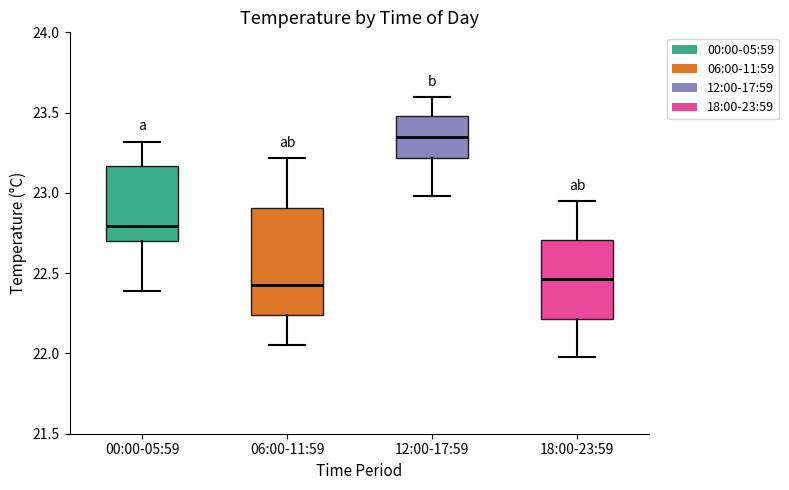

Reading left to right, read every box against the y-axis: the position of its median line, the range the box covers, and the ends of its whiskers. The values are not printed on the chart, so give them approximately, as read against the axis.

00:00-05:59: median 22.80, box 22.70 to 23.15, whiskers 22.40 to 23.30
06:00-11:59: median 22.45, box 22.25 to 22.90, whiskers 22.05 to 23.20
12:00-17:59: median 23.35, box 23.20 to 23.50, whiskers 23.00 to 23.60
18:00-23:59: median 22.45, box 22.20 to 22.70, whiskers 22.00 to 22.95